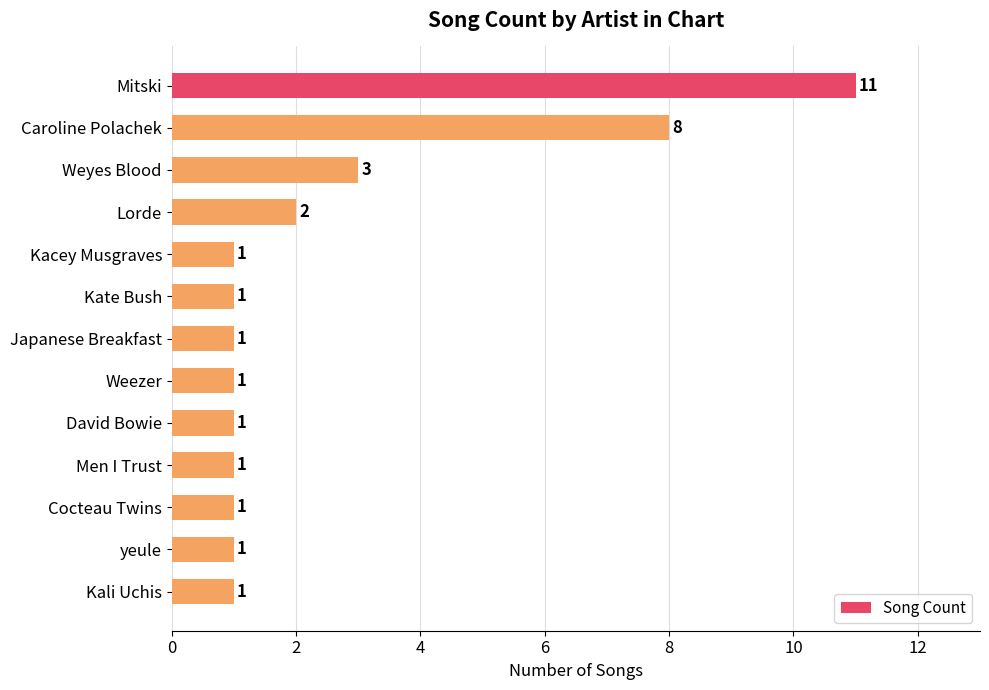

Read the value at Mitski, to the nearest 10.

10